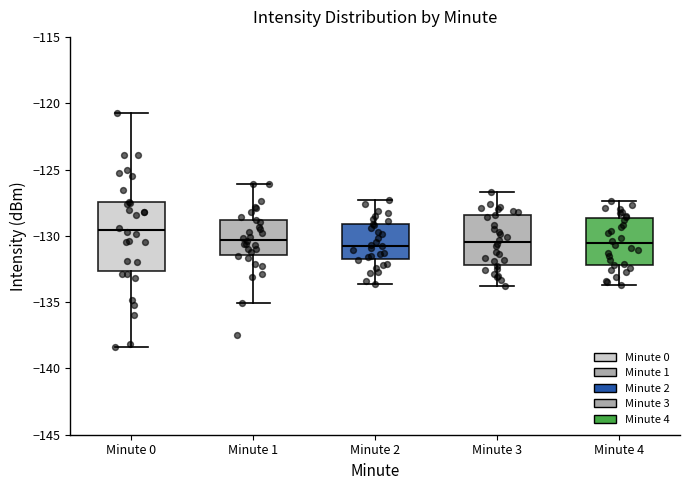

Which box is the tallest, from its lower edge to its upper edge?

Minute 0